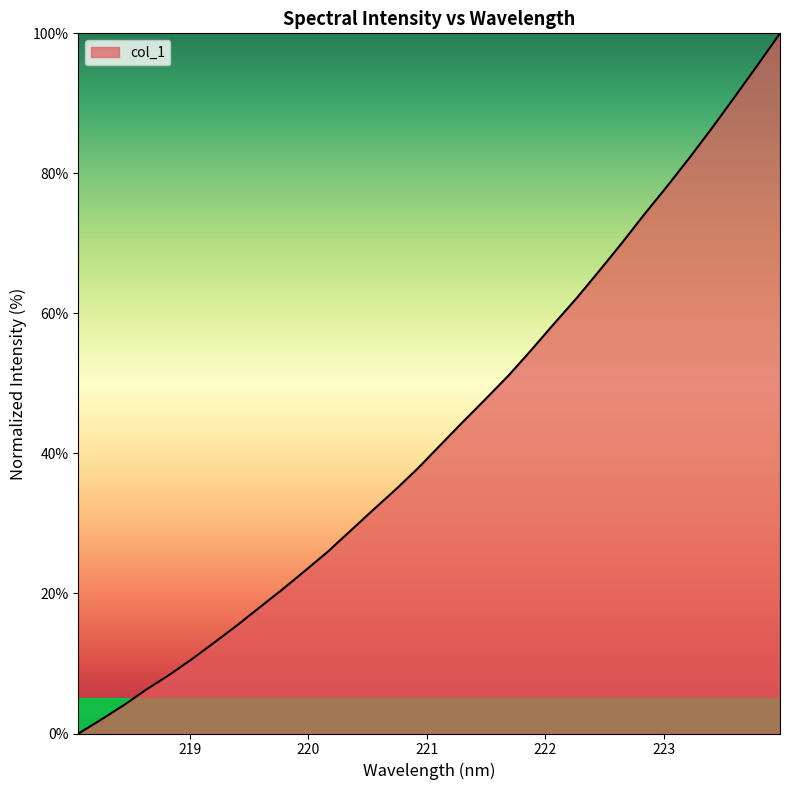

What is the difference between the maximum and minimum values?

100.0